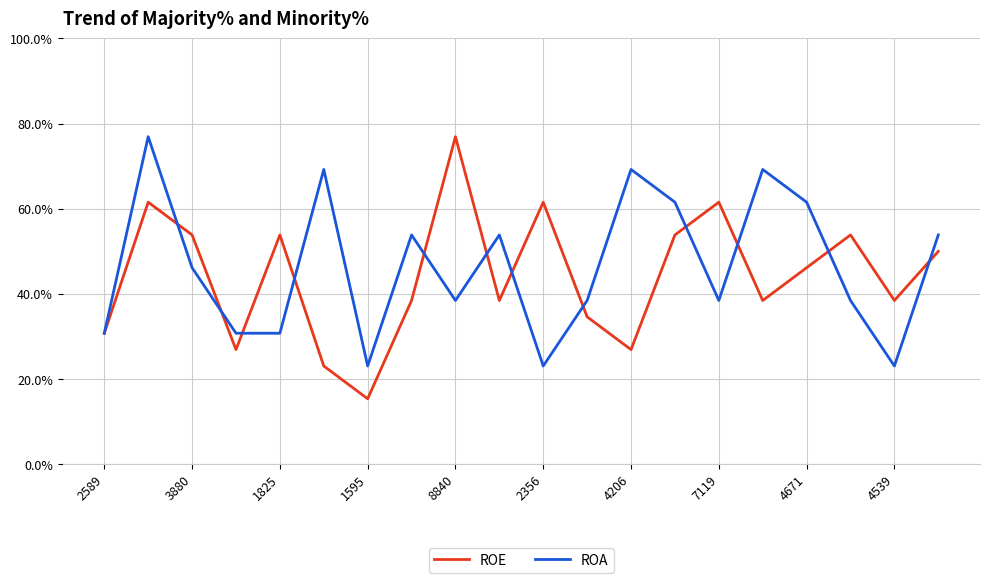

What are all the series names shown in the legend?

ROE, ROA